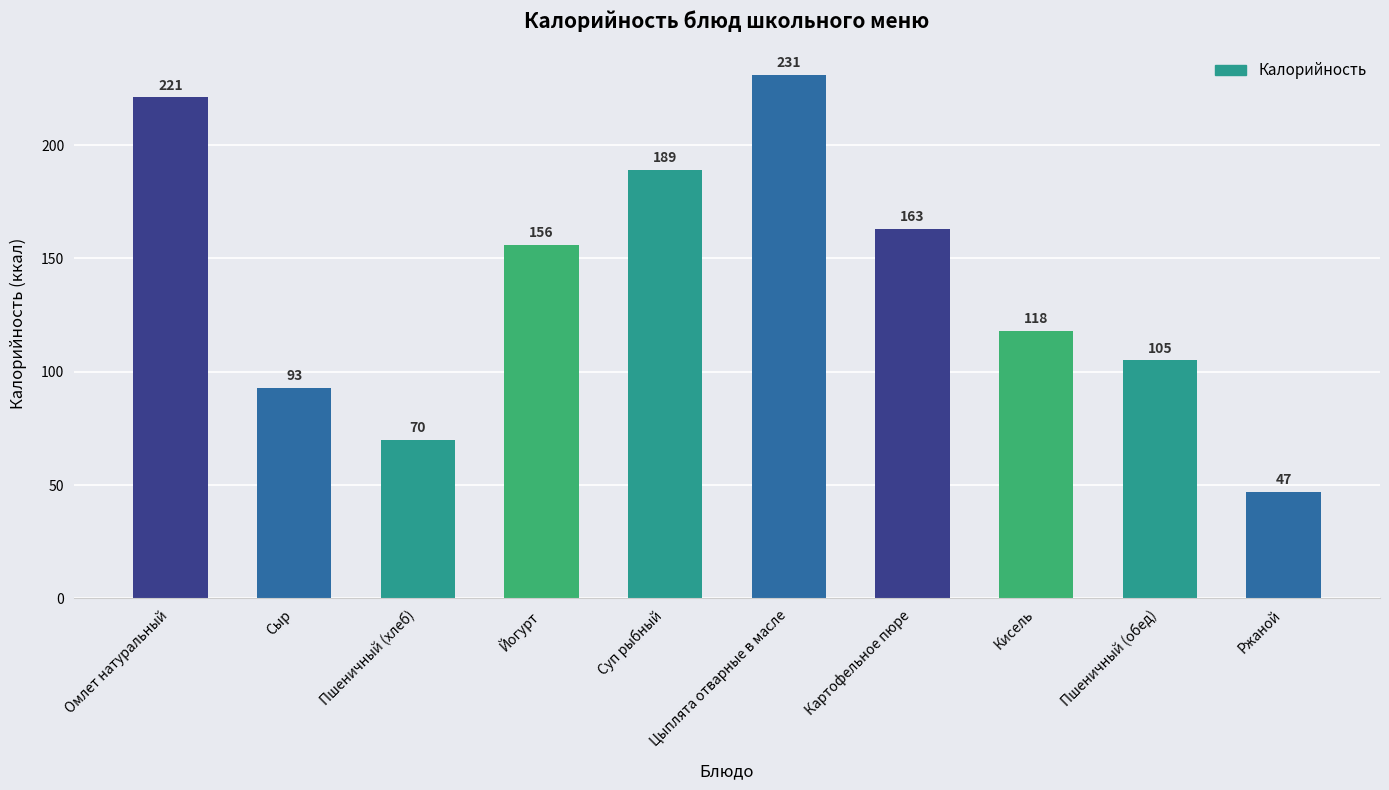

Rank the categories by value from lowest to highest.

Ржаной, Пшеничный (хлеб), Сыр, Пшеничный (обед), Кисель, Йогурт, Картофельное пюре, Суп рыбный, Омлет натуральный, Цыплята отварные в масле